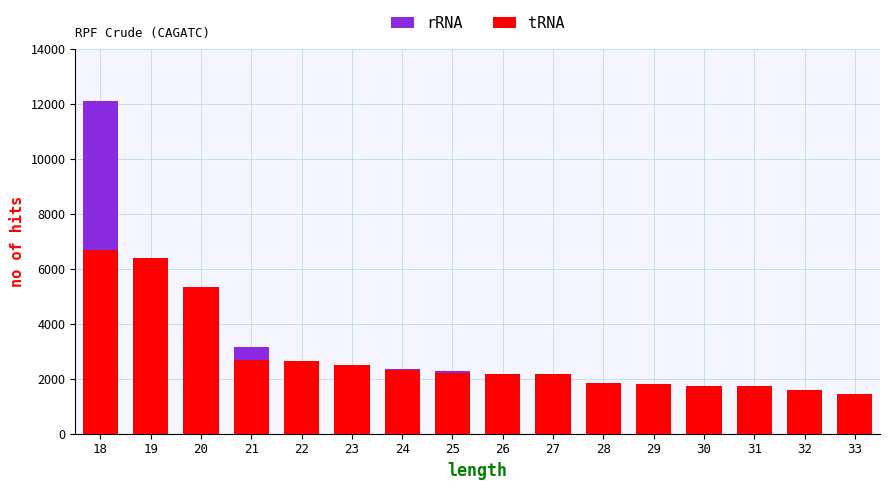

Reading right to left, transcribe all the data shown in this chart.

rRNA: 0.0	706.0	932.5	1364.9	1412.0	1584.0	2060.1	2129.5	2289.0	2359.4	2394.1	2411.2	3168.0	3265.5	3293.1	12091.9
tRNA: 1441.9	1604.0	1719.5	1725.1	1801.6	1835.7	2160.3	2165.5	2200.2	2321.8	2490.1	2628.2	2662.0	5347.8	6398.7	6687.6